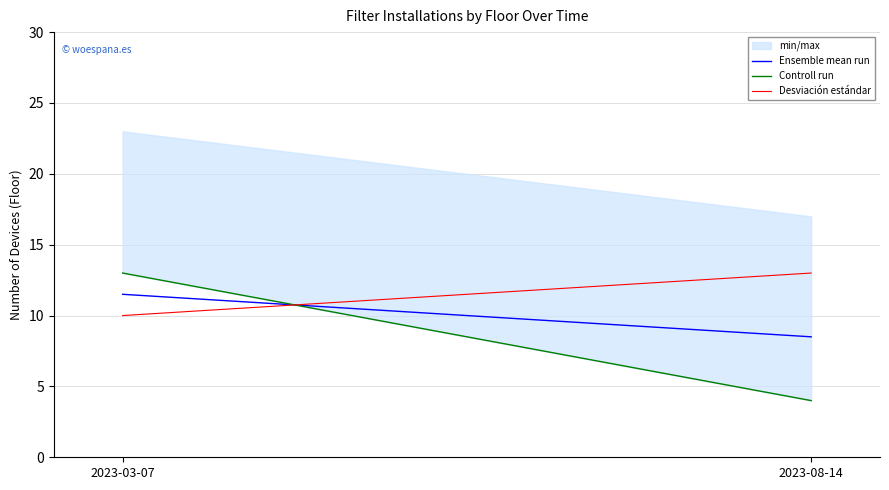

Rank the categories by Desviación estándar value from lowest to highest.

2023-03-07, 2023-08-14